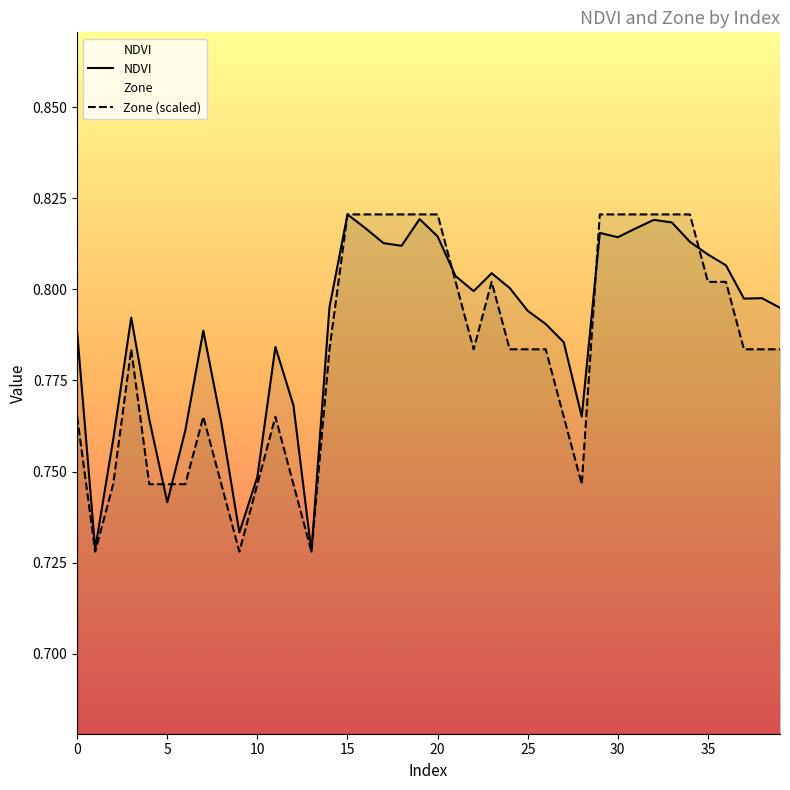

The value of Zone (scaled) at 30 is 0.3. True or false?

False